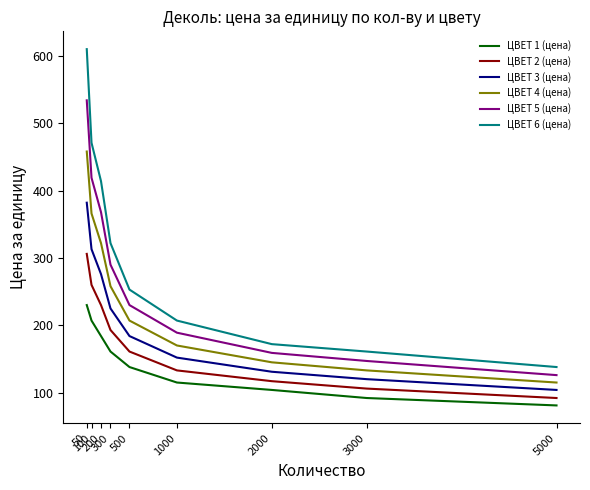

True or false: ЦВЕТ 1 (цена) and ЦВЕТ 5 (цена) intersect in this chart.

False